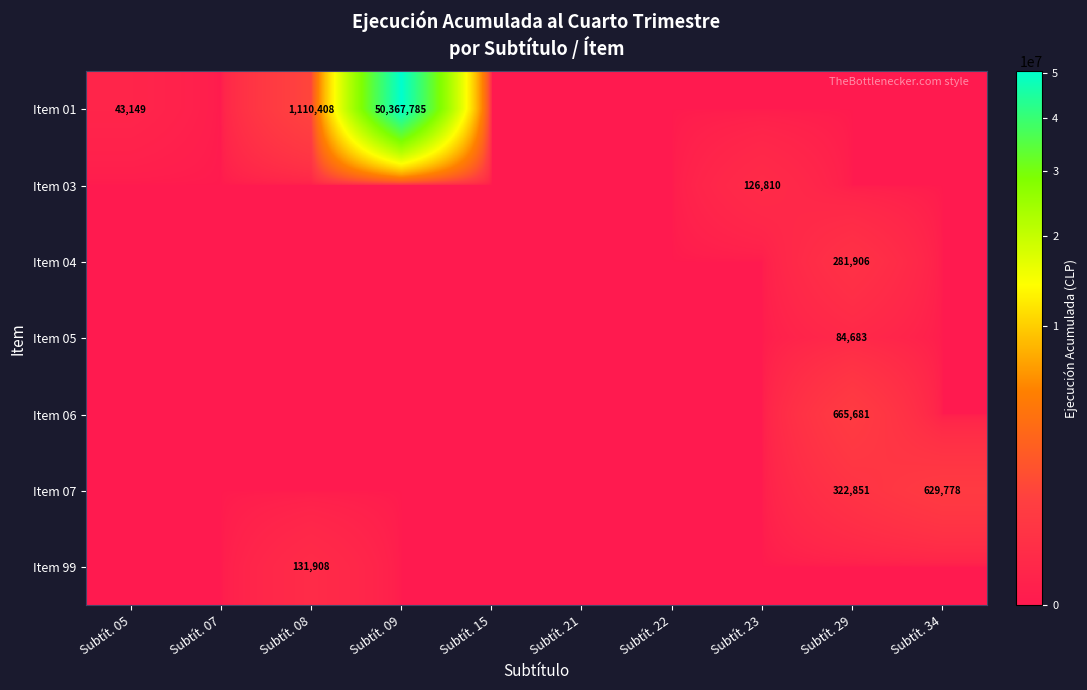

True or false: Item 07 has a value of 629778 at Subtít. 34.

True